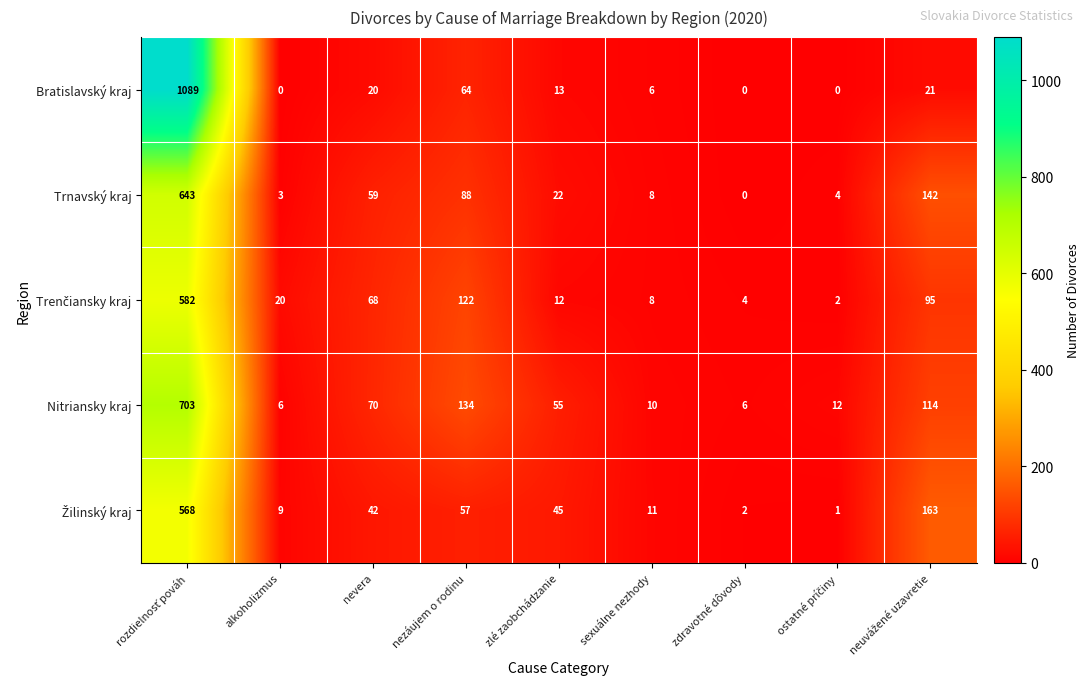

At how many categories does at least one series exceed 391?

1